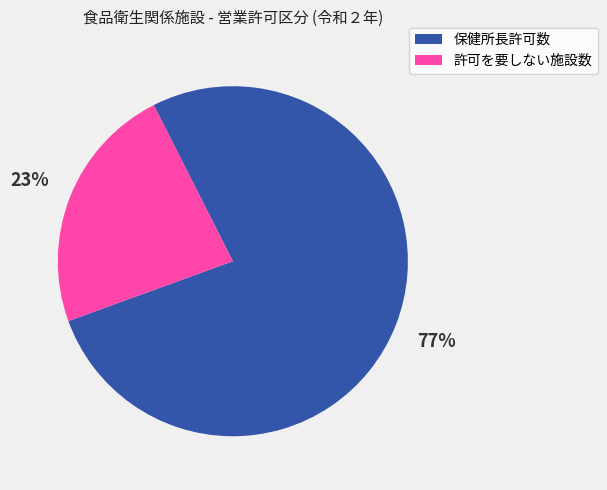

Which slice represents more than half of the pie?

保健所長許可数